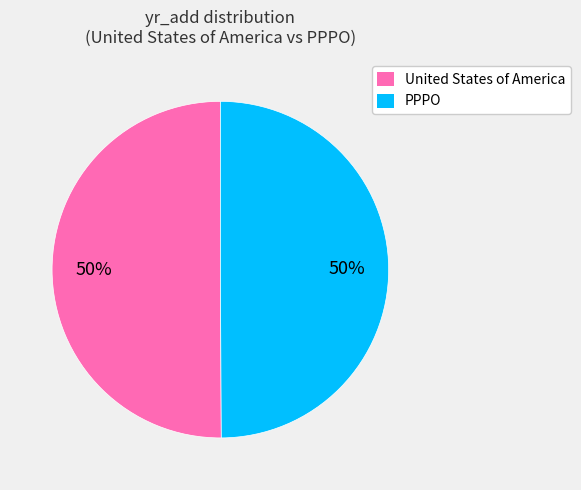

The PPPO slice represents 59% of the pie. True or false?

False